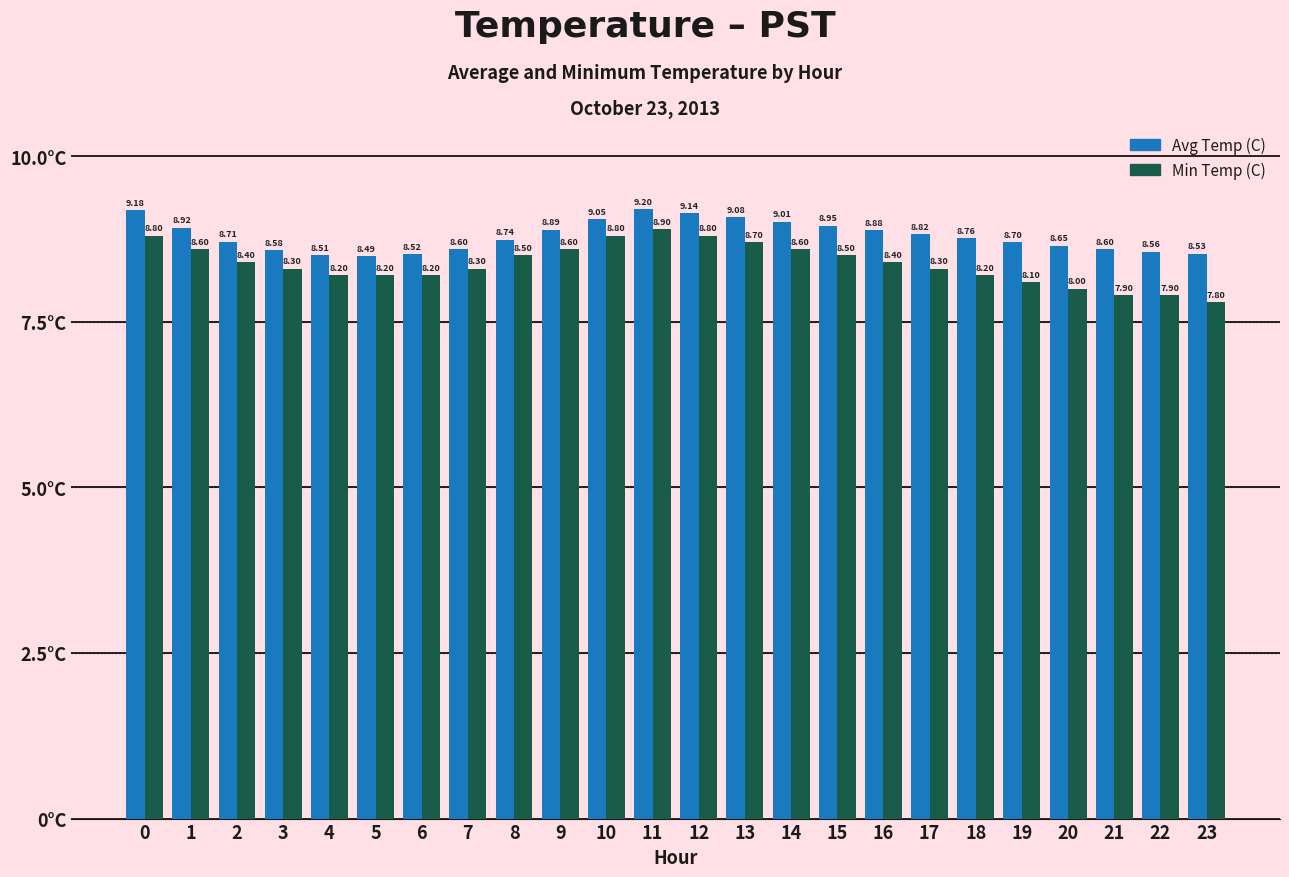

What are all the series names shown in the legend?

Avg Temp (C), Min Temp (C)